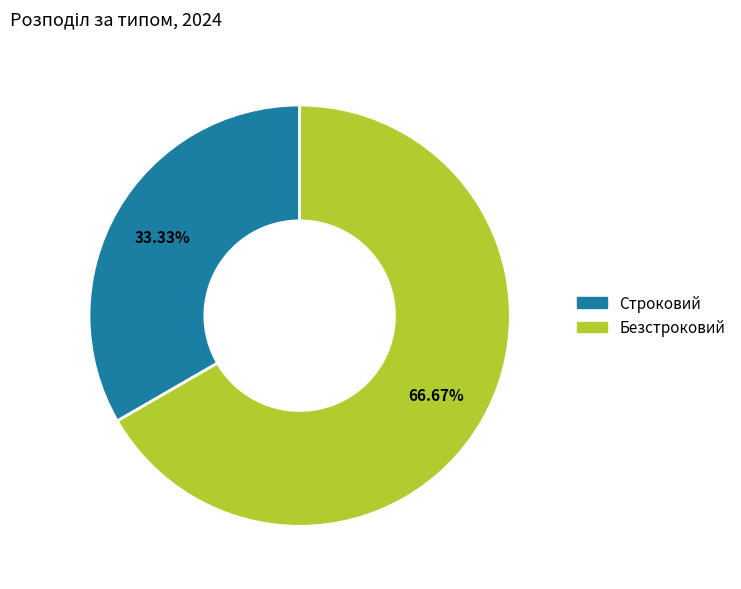

How many segments does this pie chart have?

2